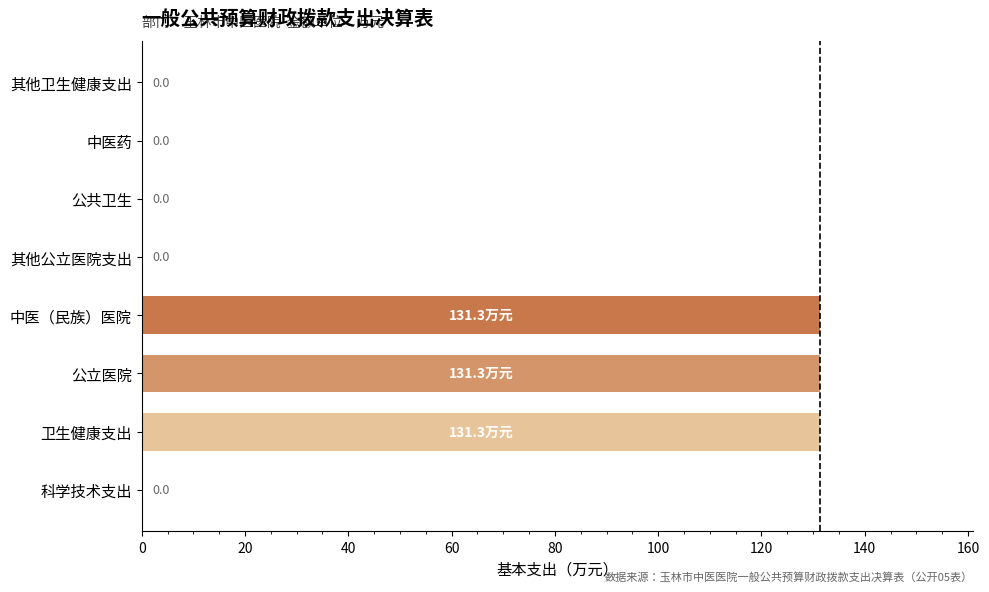

What is the maximum value shown in the chart?

131.3